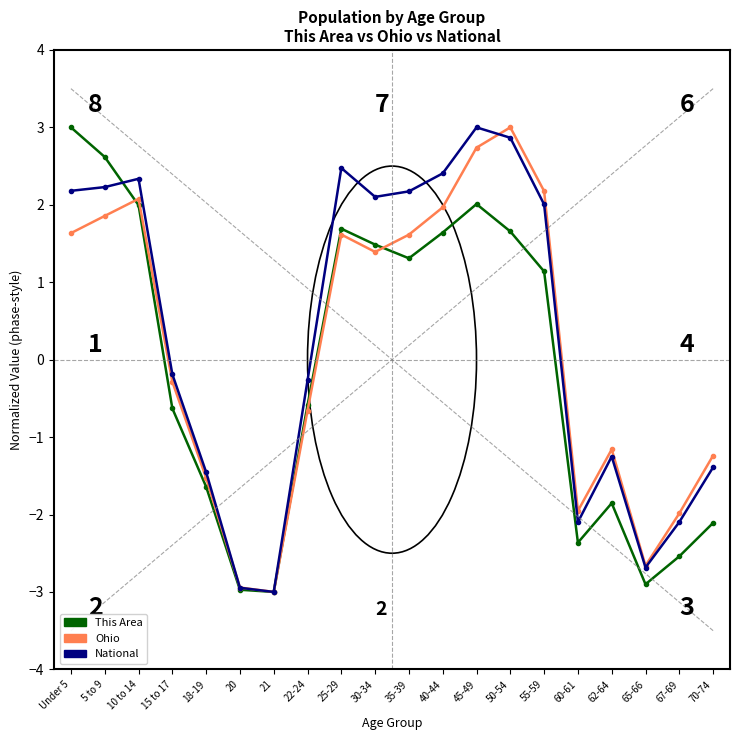

How many lines are shown in the chart?

3